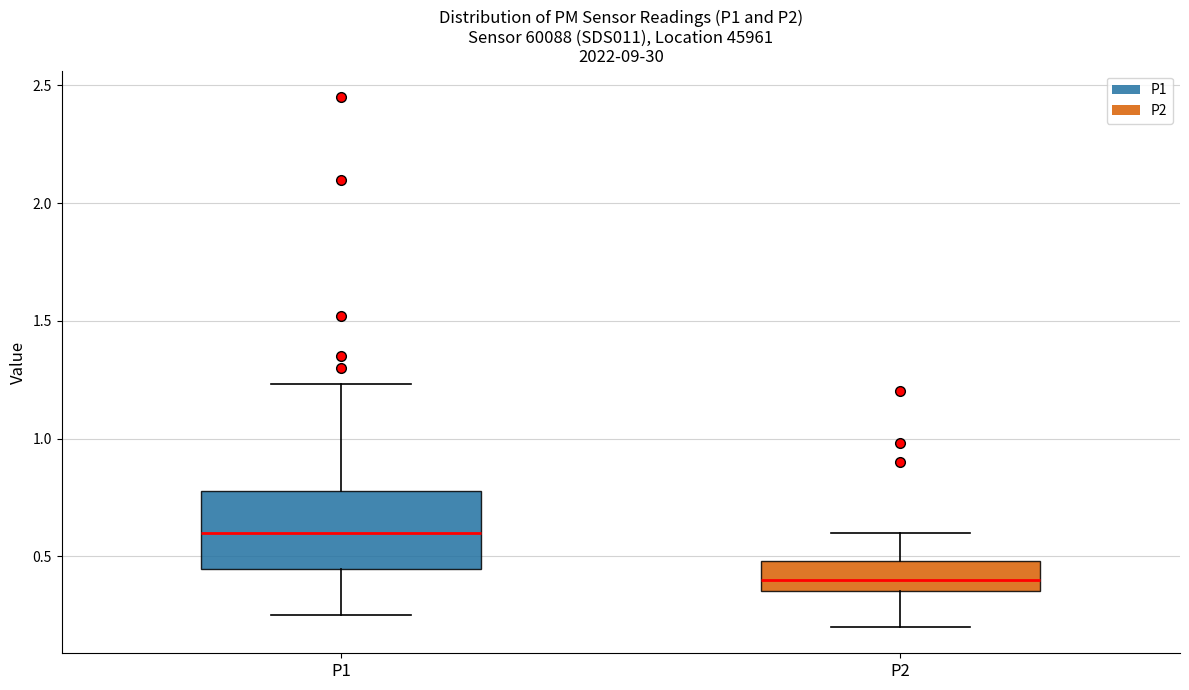

Which box's median line is the highest?

P1